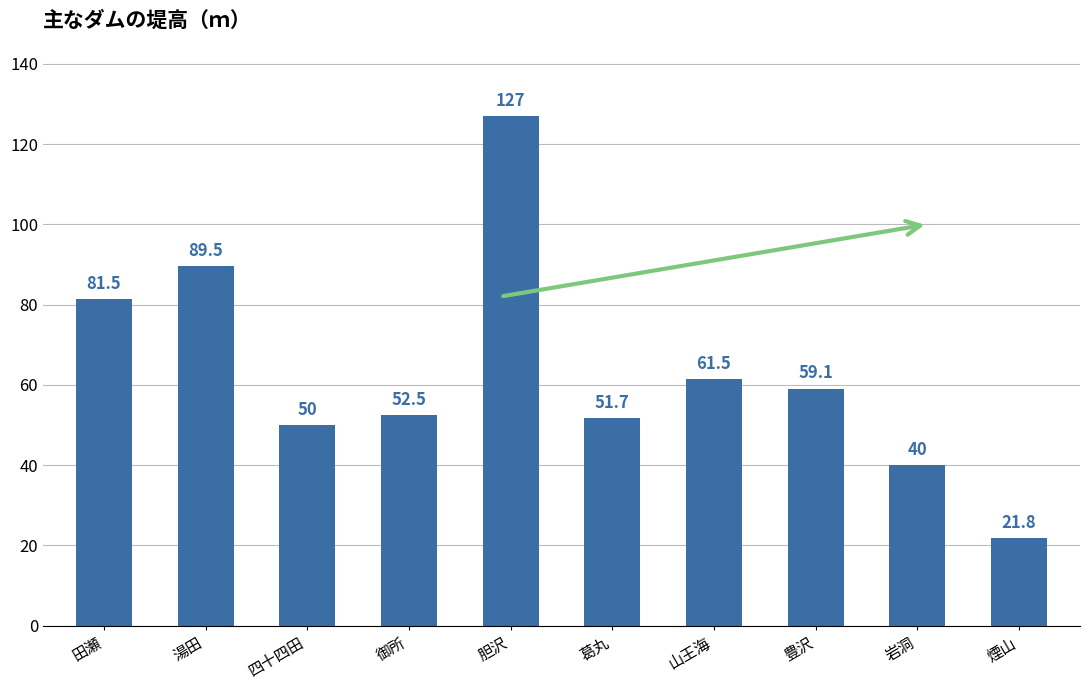

What is the smallest value displayed?

21.8